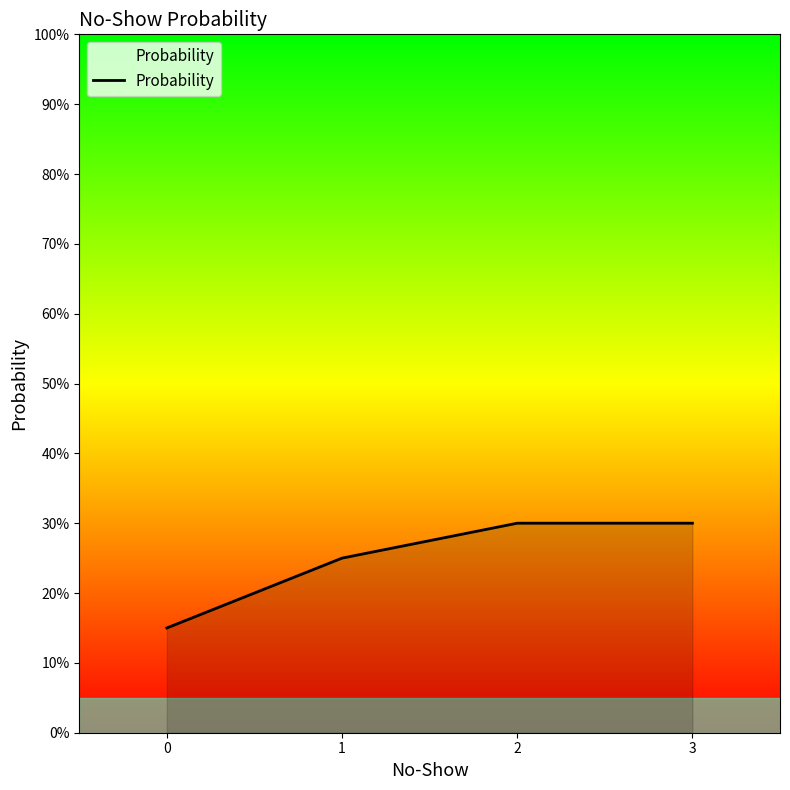

The value at 1 is 0.2. True or false?

True